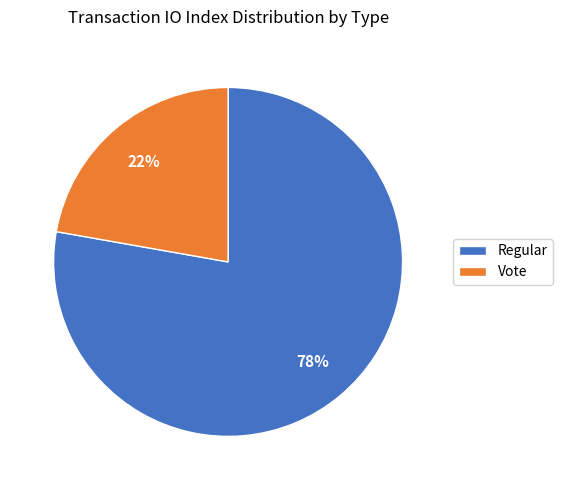

How many segments does this pie chart have?

2